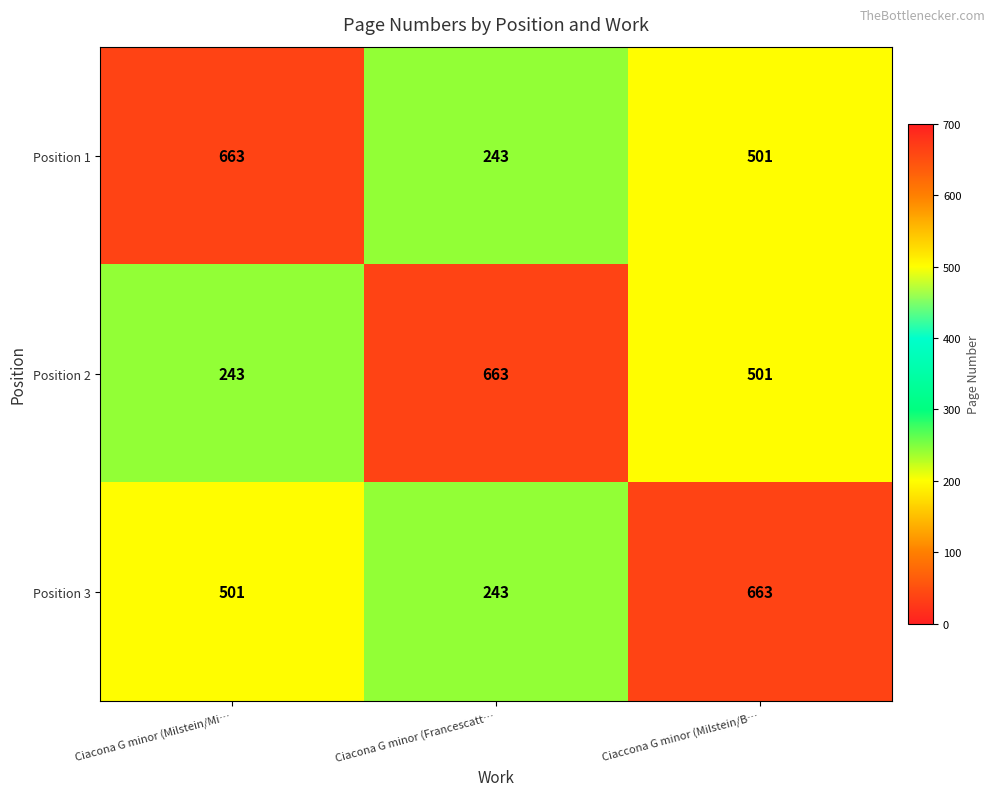

What value does the Position 2 series have at Ciacona G minor (Francescatt…, to the nearest 10?

660